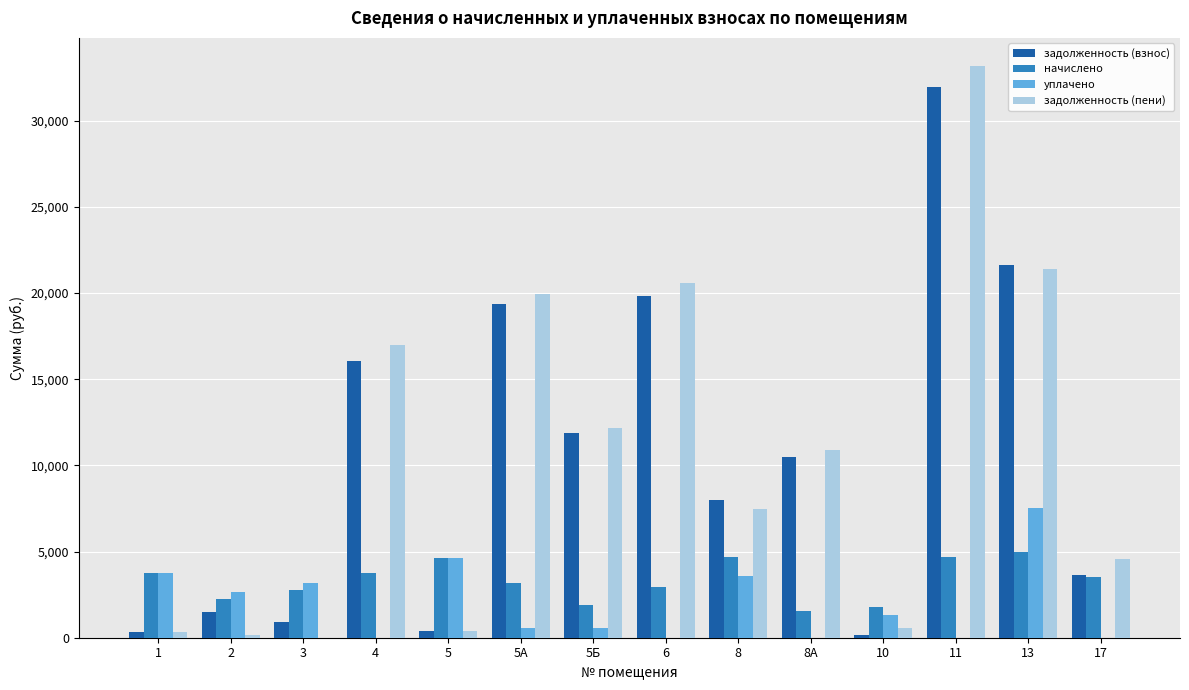

What is the sum of the уплачено values at 6 and 8?

3580.0